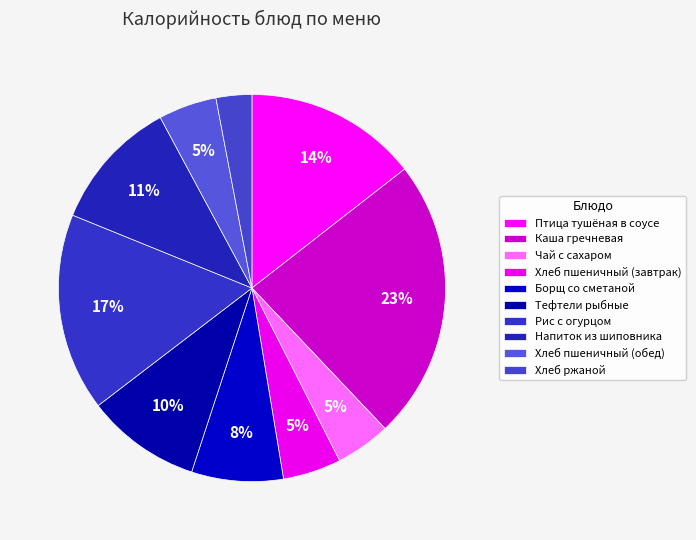

Is it true that Хлеб пшеничный (завтрак) is 16% of the pie?

False